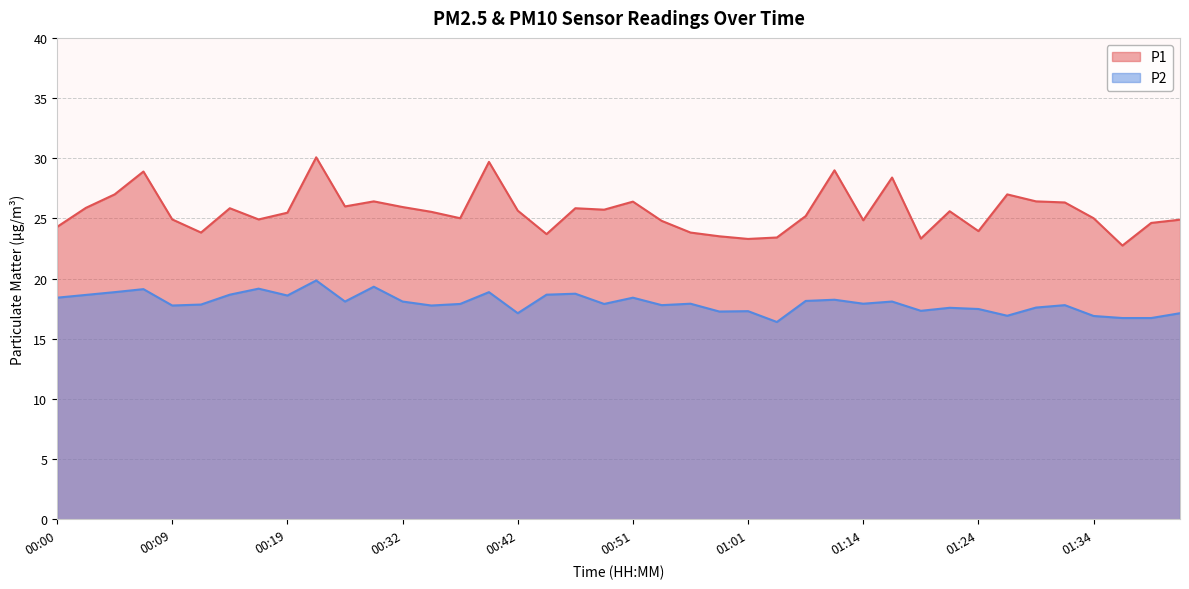

The value of P2 at 00:14 is 9.2. True or false?

False